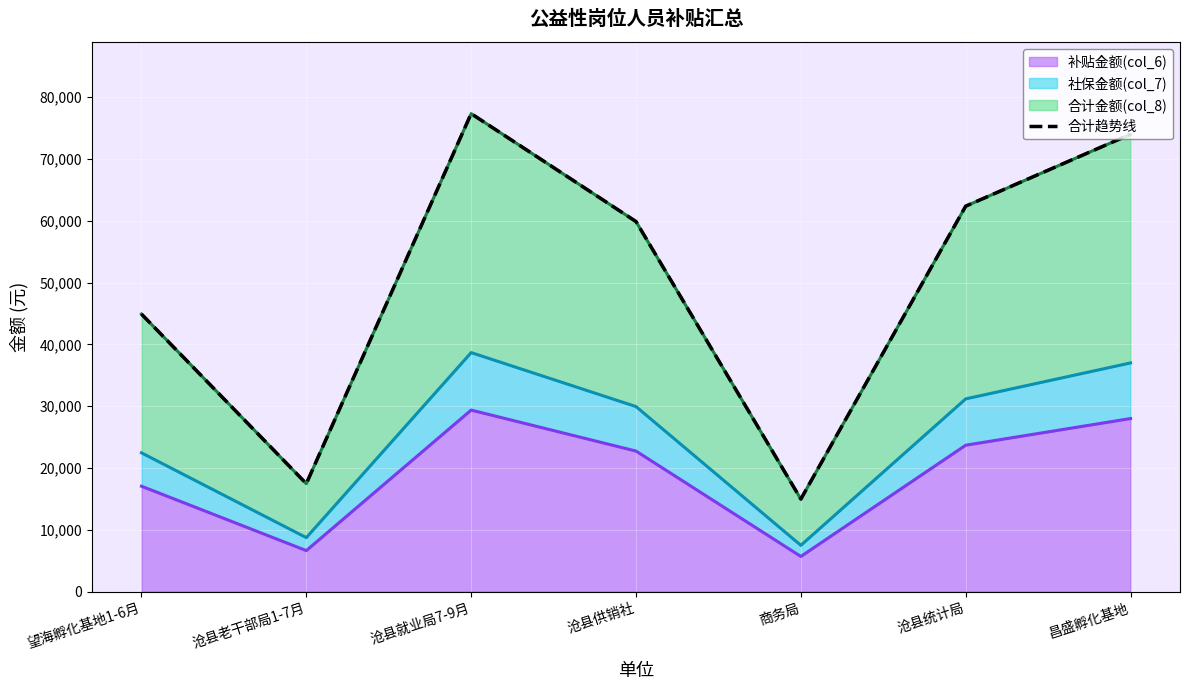

How many data points are above 59877?

4